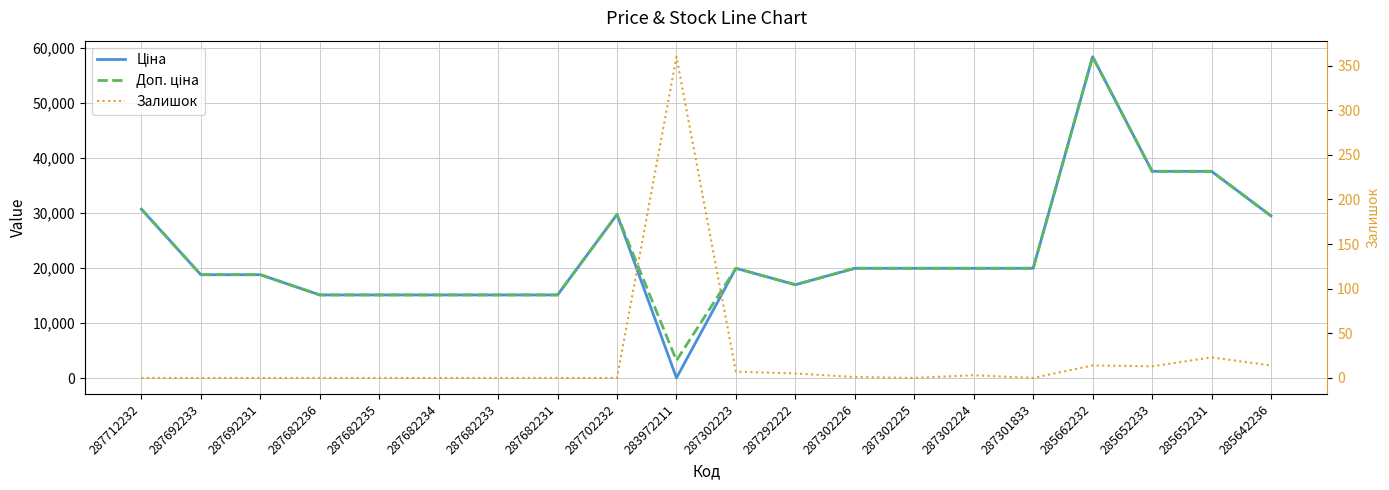

Does the chart have visible grid lines?

Yes